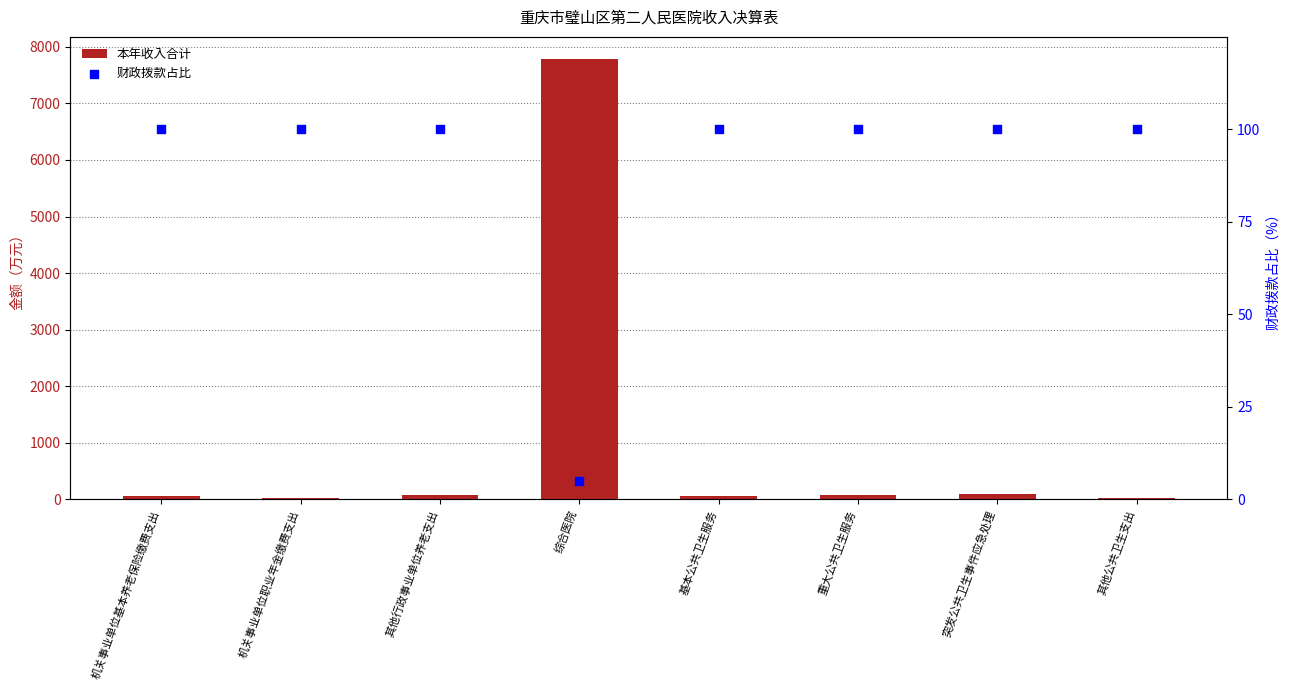

Which series reaches the maximum Y coordinate?

本年收入合计